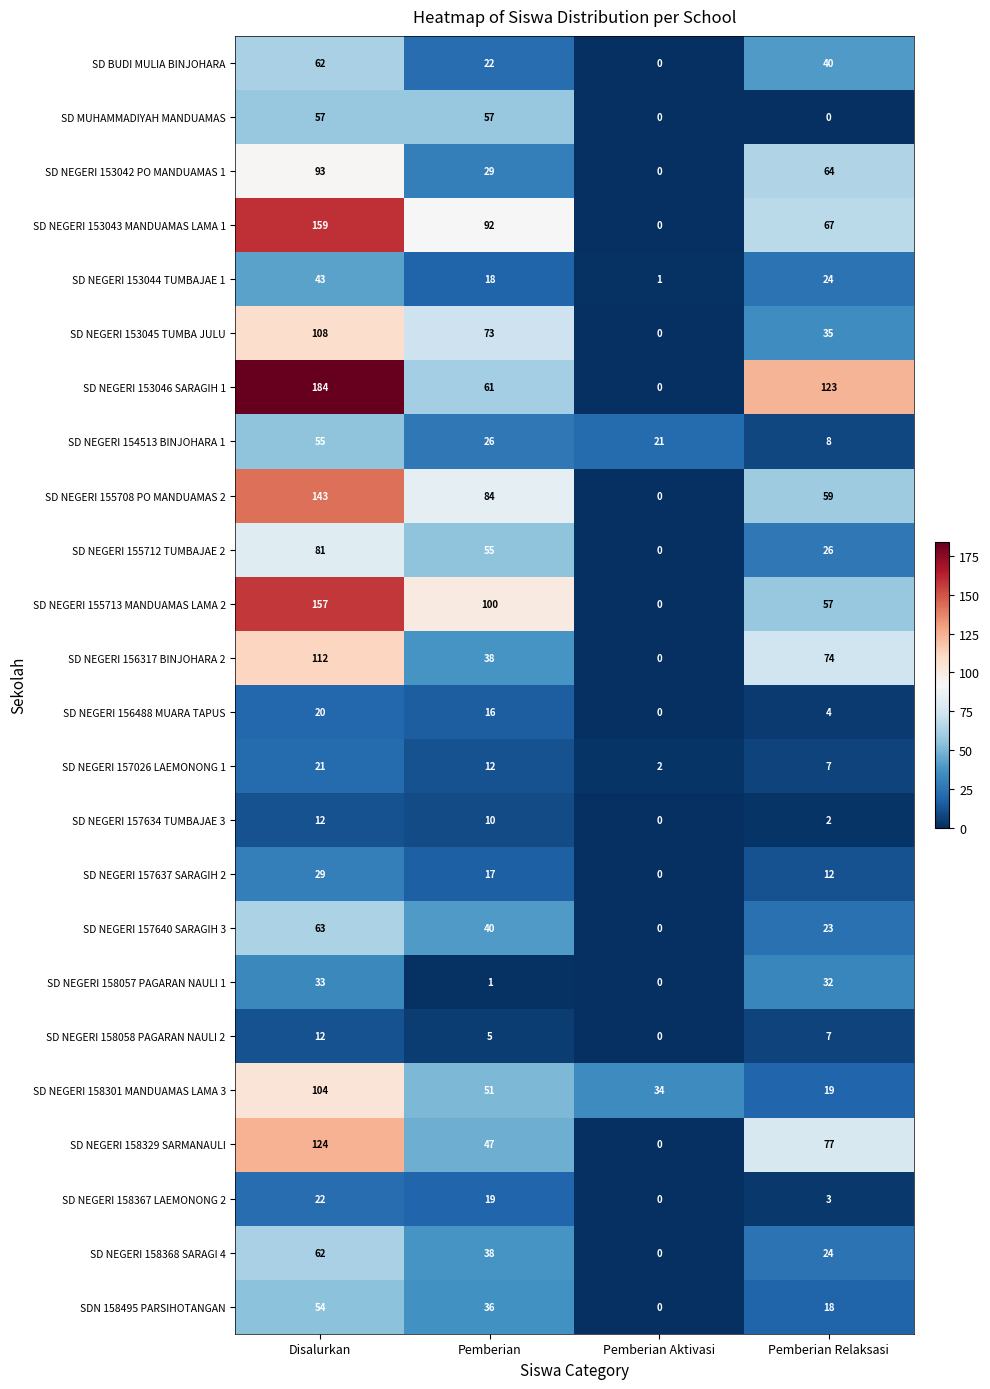

What is the highest value of the SD NEGERI 158329 SARMANAULI series?

124